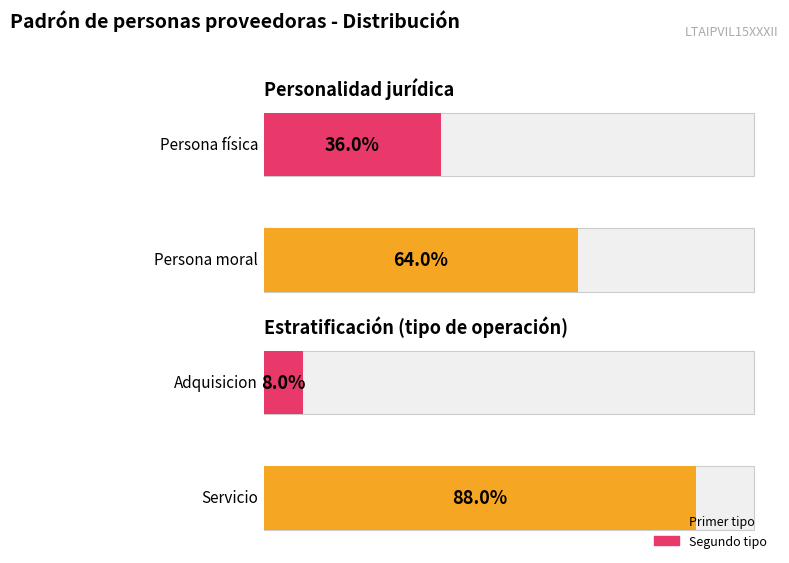

Does the chart contain any negative values?

No